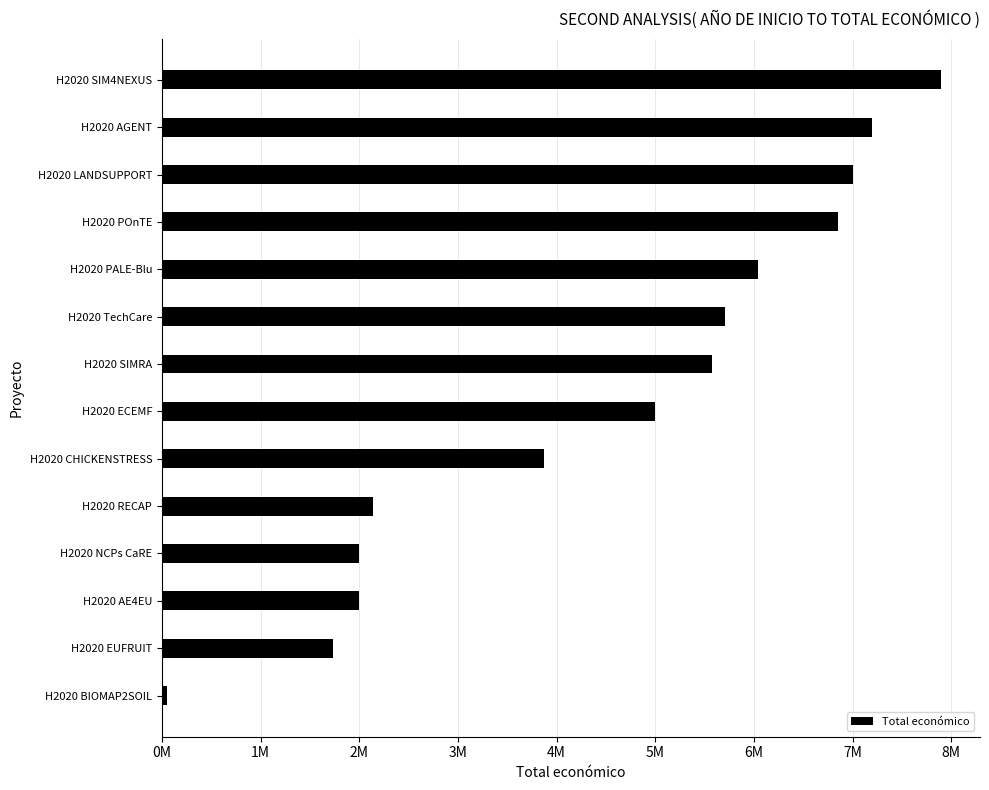

Which label corresponds to the largest value in the chart?

H2020 SIM4NEXUS